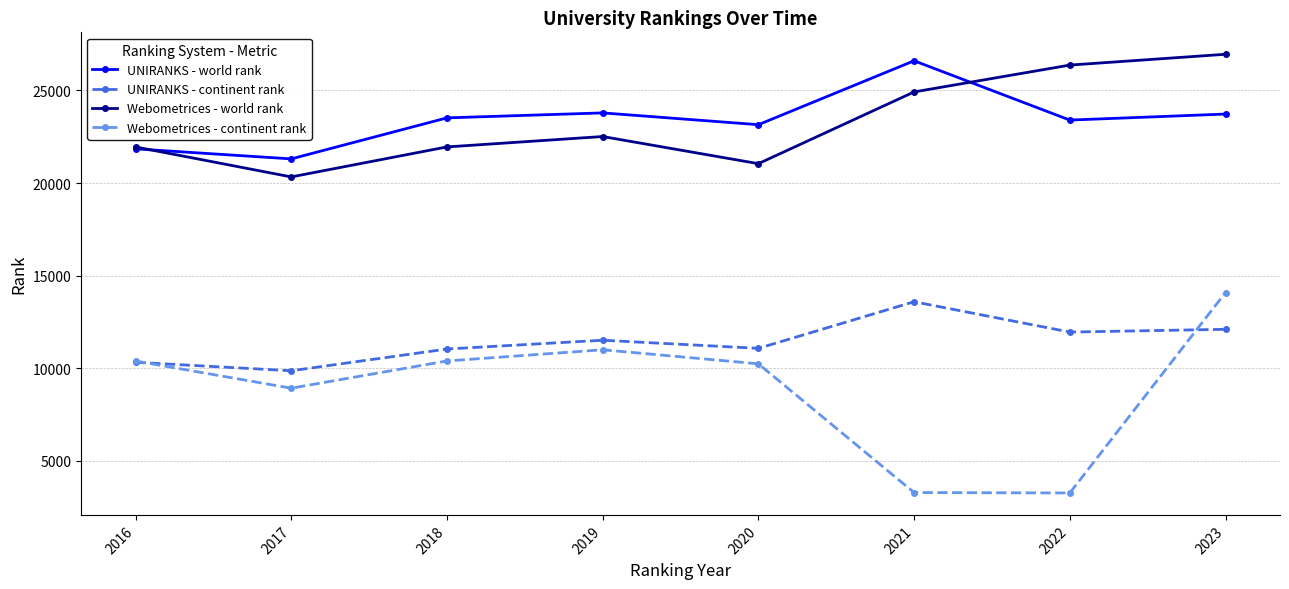

The Webometrices - continent rank series shows 11001 at 2019. True or false?

True